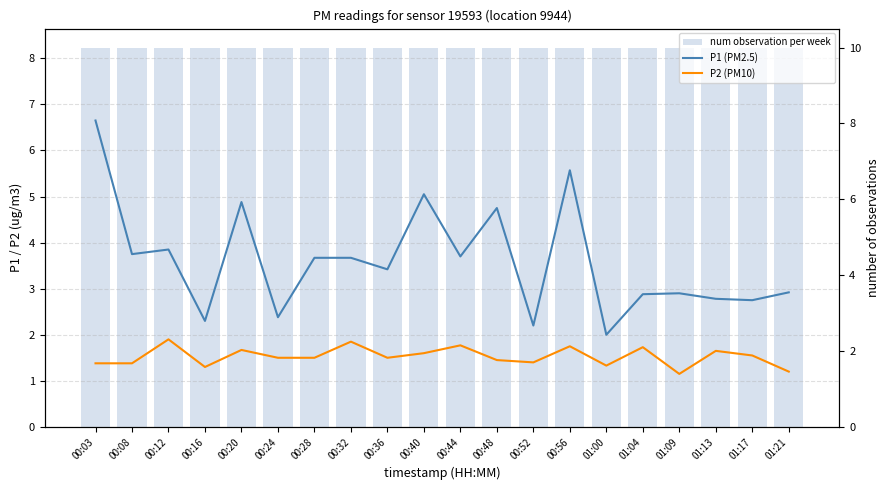

Rank the series by their average value, from highest to lowest.

num observation per week, P1 (PM2.5), P2 (PM10)